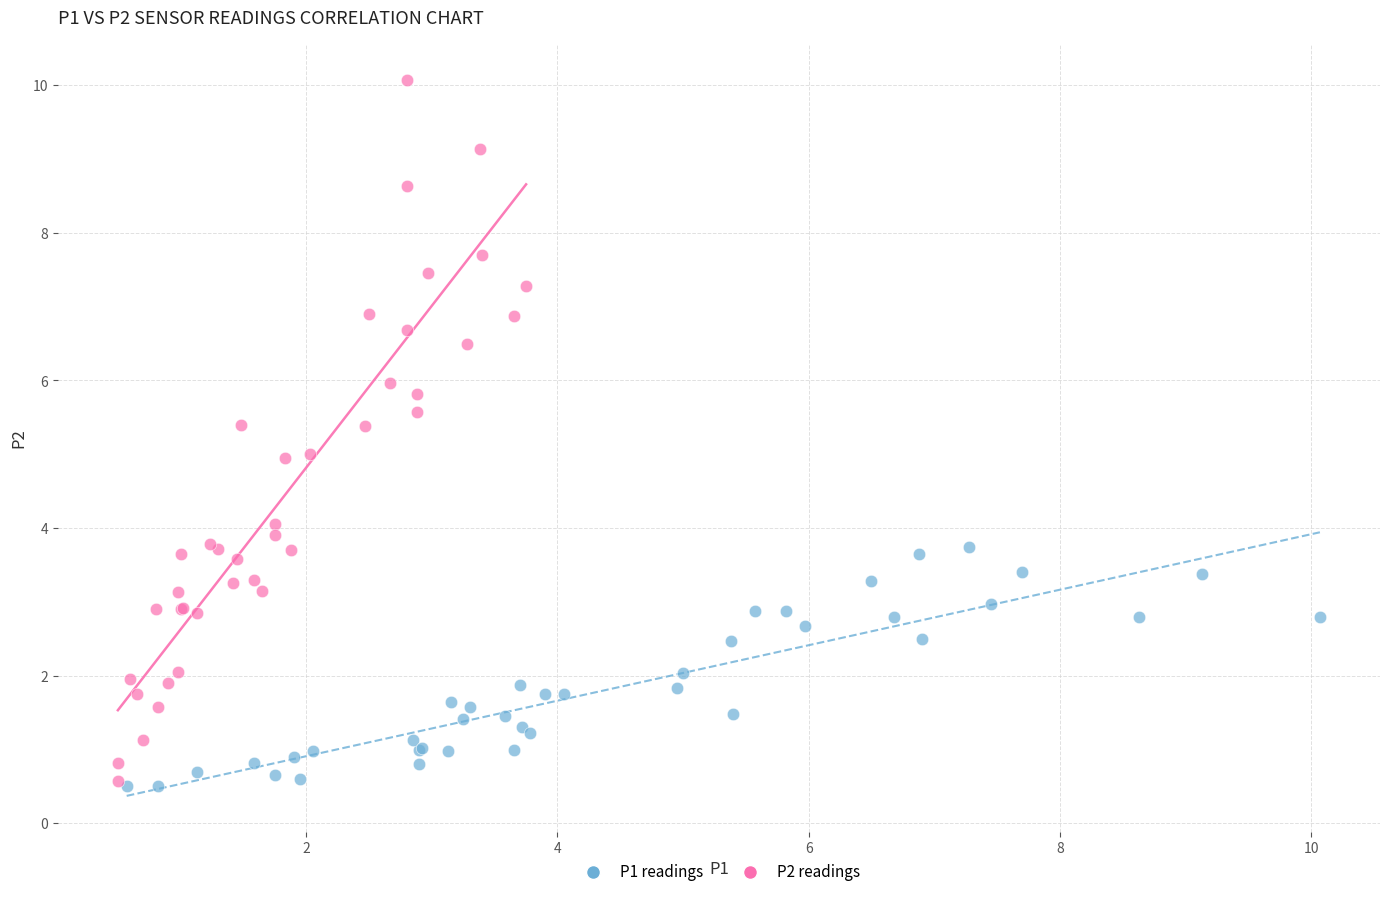

Which series reaches the maximum Y coordinate?

P2 readings